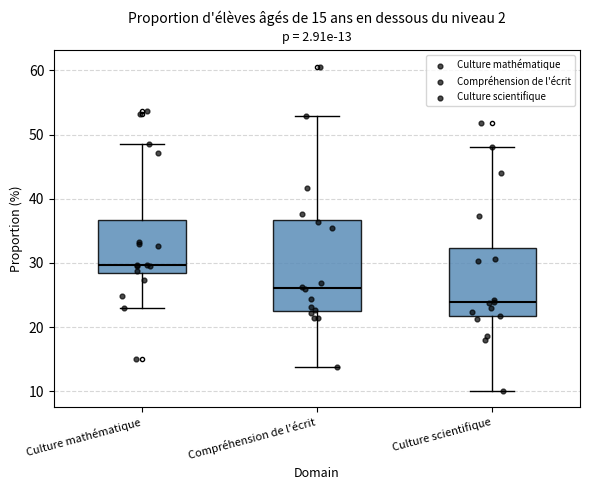

Which box's median line is the lowest?

Culture scientifique